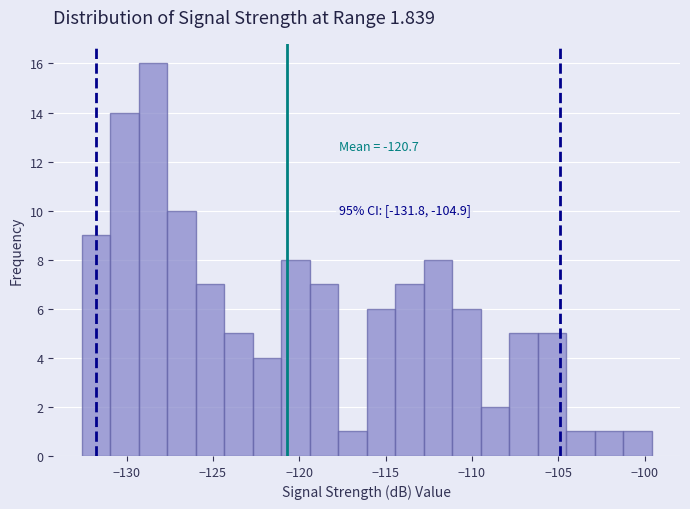

Read against the x-axis, roughly where is the centre of the tallest bar?

-128.5